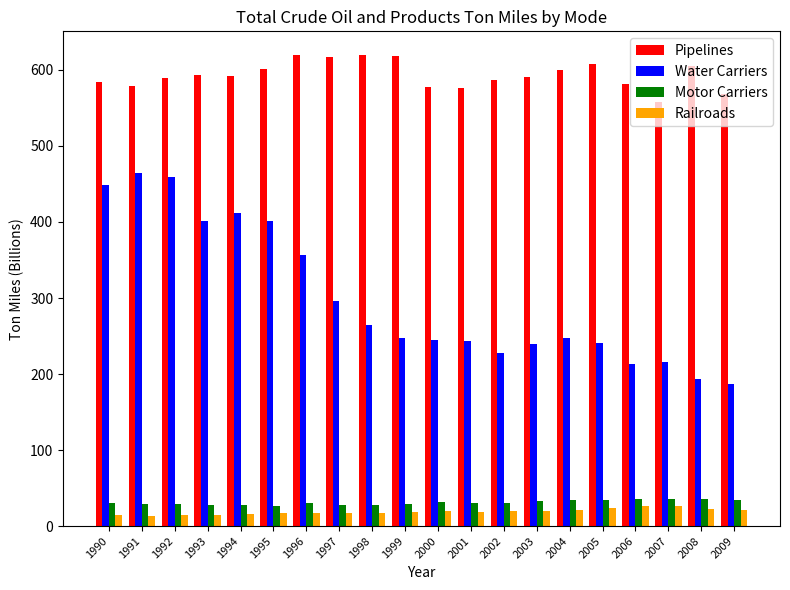

Rank the series at 1991 from lowest to highest value.

Railroads, Motor Carriers, Water Carriers, Pipelines